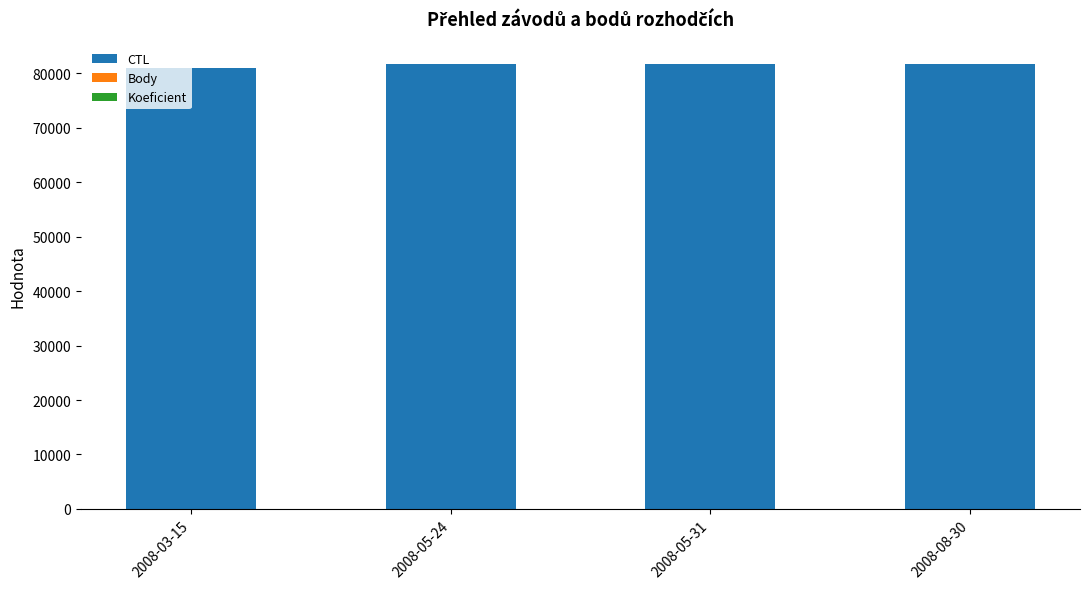

The value of CTL at 2008-05-24 is 81719. True or false?

True